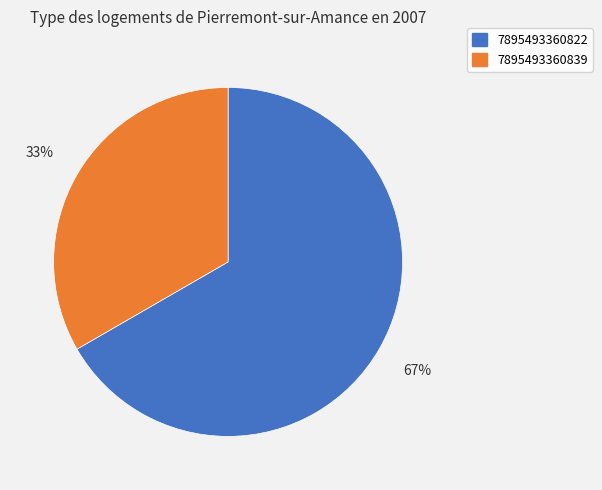

To the nearest percent, what percentage of the pie is 7895493360822?

67%